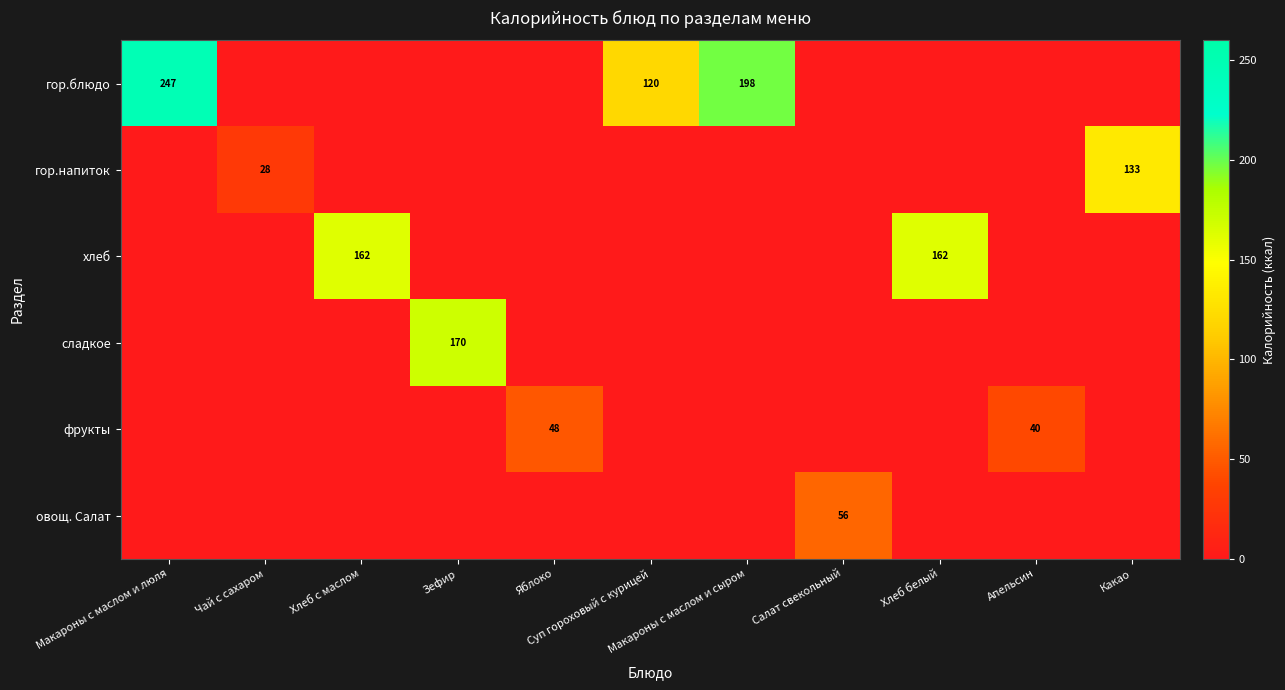

How many series are shown in this chart?

6